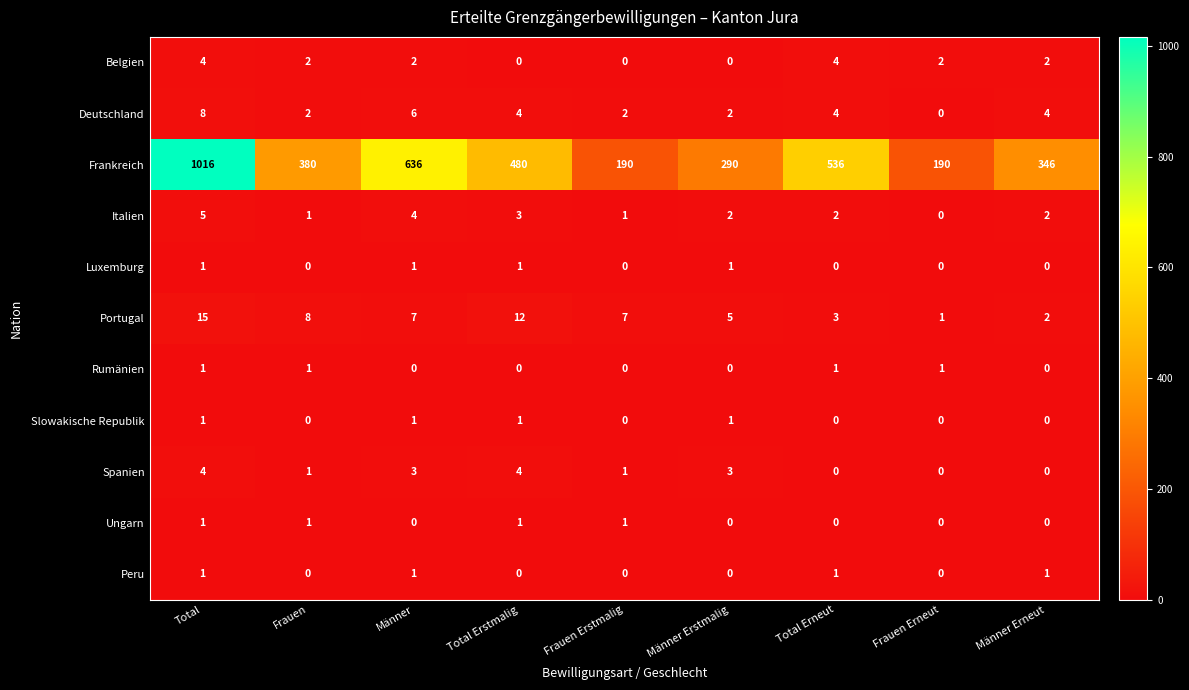

Is it true that Deutschland equals 1 at Total Erstmalig?

False